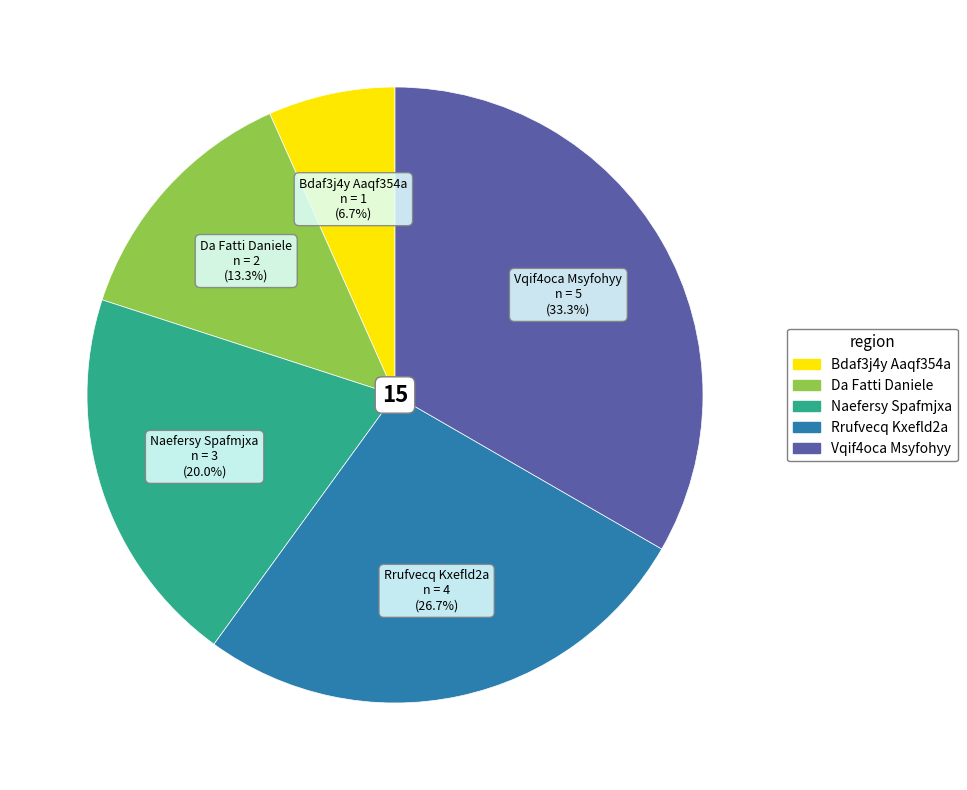

What is the ratio of the value at Da Fatti Daniele to the value at Naefersy Spafmjxa?

0.7